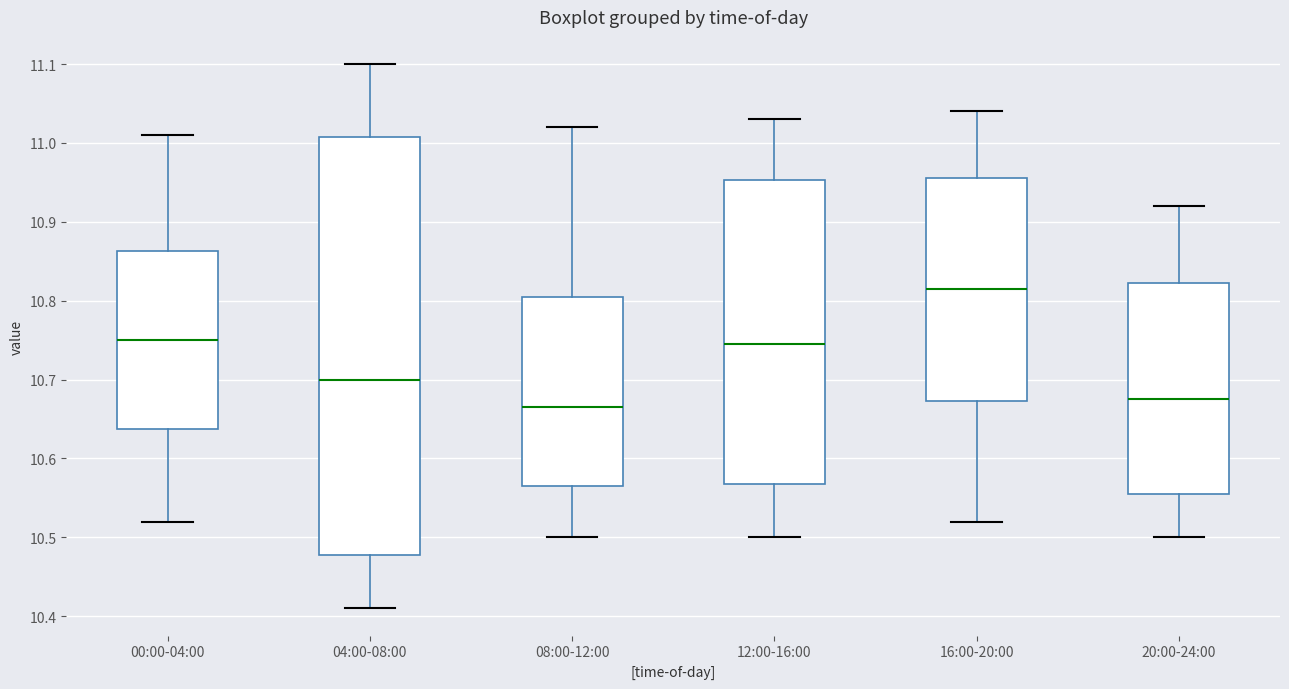

Which box's median line is the highest?

16:00-20:00